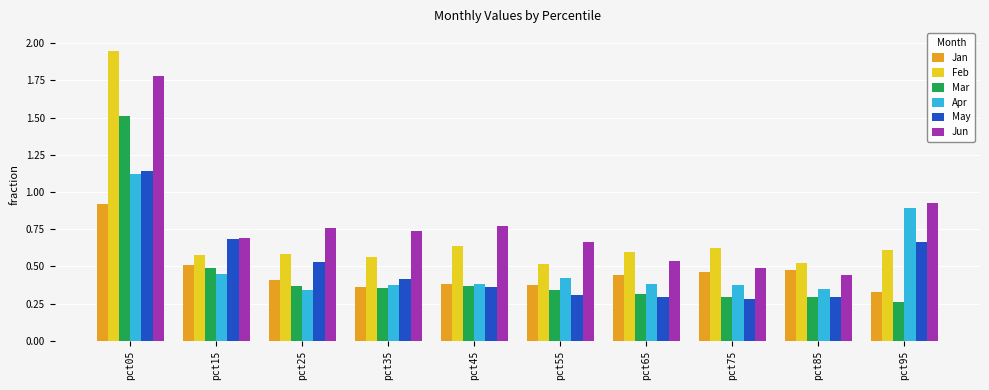

Which series has the largest range (max minus min)?

Feb